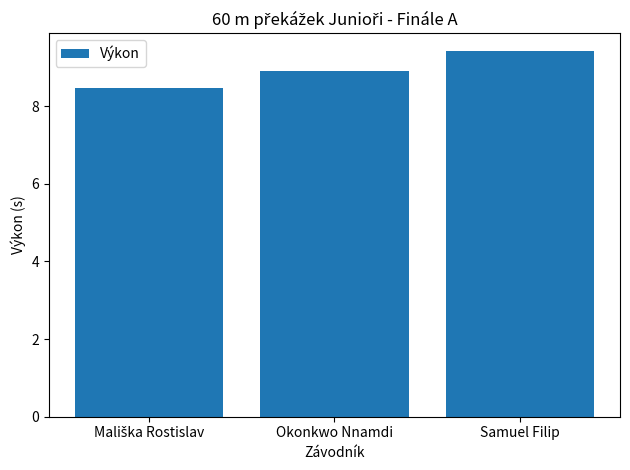

Are the bars grouped side by side (vs. stacked)?

No